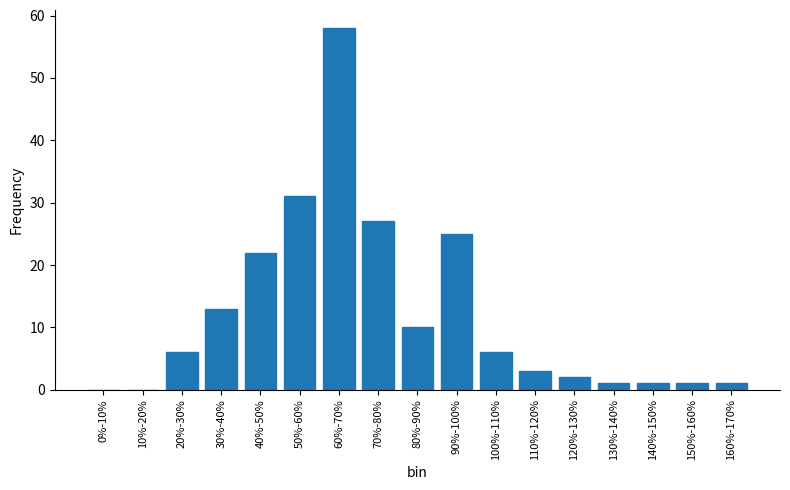

Reading left to right, extract all data points from this chart.

0%-10%=0	10%-20%=0	20%-30%=6	30%-40%=13	40%-50%=22	50%-60%=31	60%-70%=58	70%-80%=27	80%-90%=10	90%-100%=25	100%-110%=6	110%-120%=3	120%-130%=2	130%-140%=1	140%-150%=1	150%-160%=1	160%-170%=1